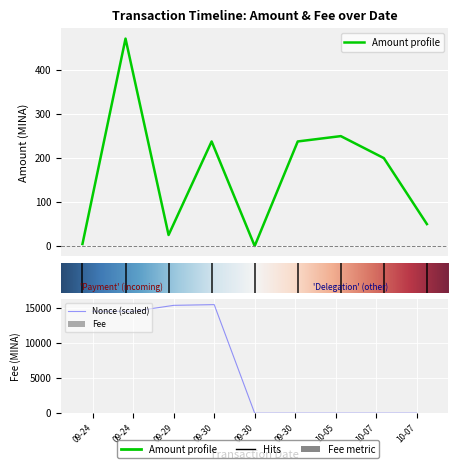

Which series changed the most between 2023-09-24 22:00 and 2023-09-30 18:36?

Nonce